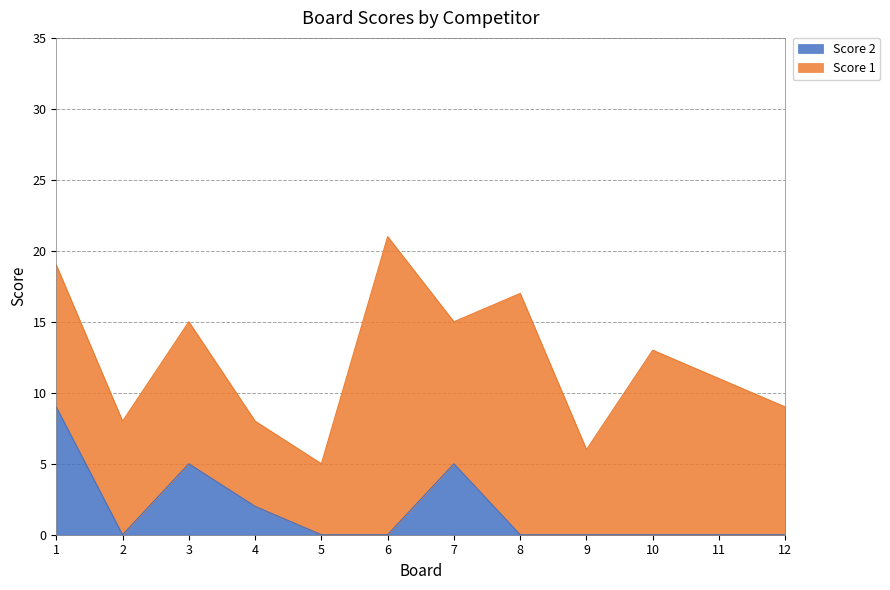

True or false: the data has more than 0 interior local peaks.

True